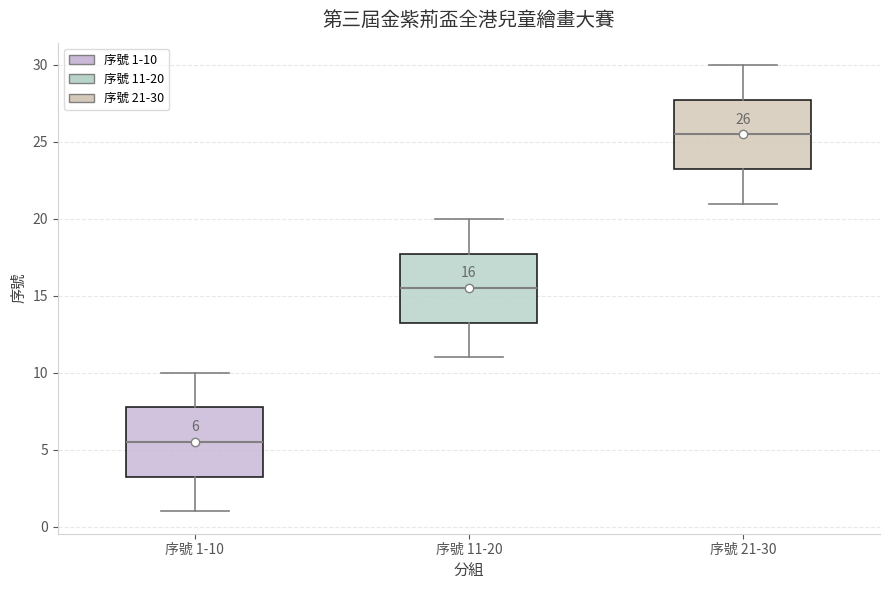

Which box's median line is the lowest?

序號 1-10